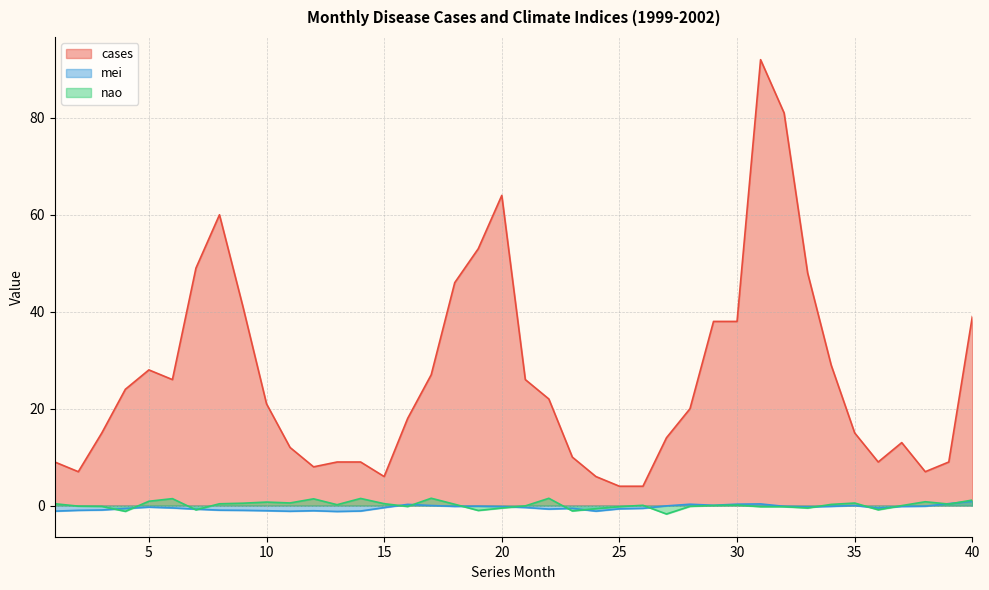

What is the value of the nao point at the 4th from the left?

-1.2